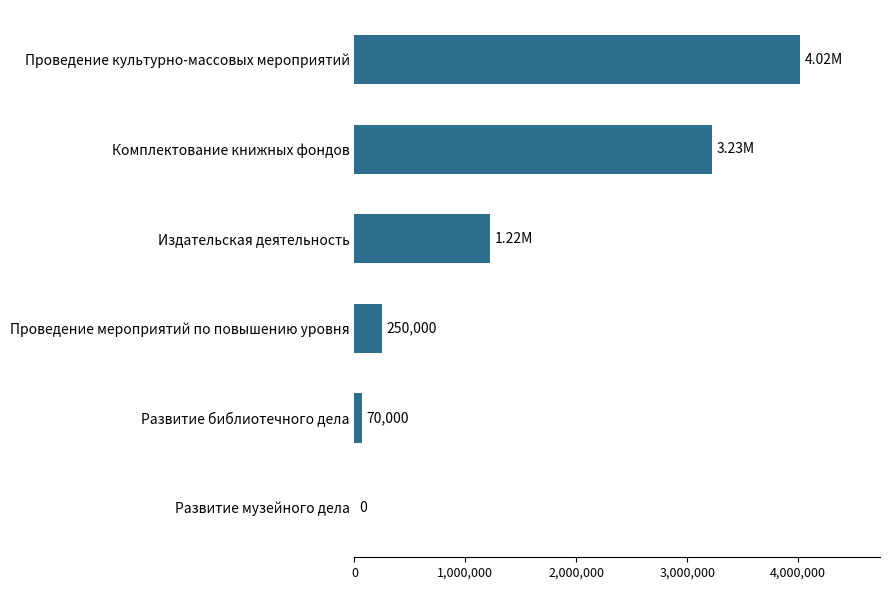

Which has a higher value, Развитие музейного дела or Комплектование книжных фондов?

Комплектование книжных фондов